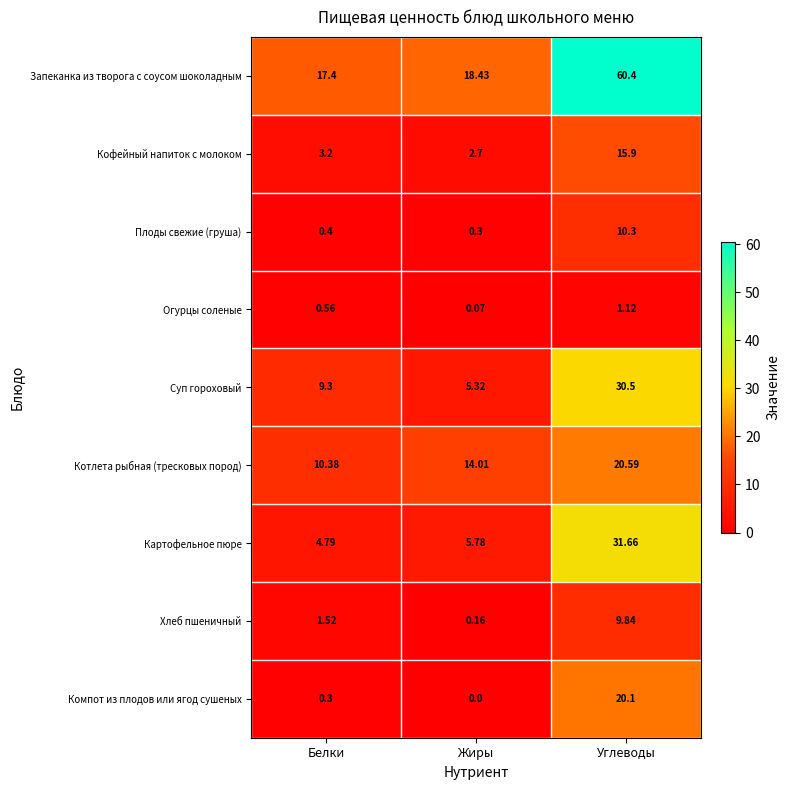

At Жиры, list the series in order from smallest to largest.

Компот из плодов или ягод сушеных, Огурцы соленые, Хлеб пшеничный, Плоды свежие (груша), Кофейный напиток с молоком, Суп гороховый, Картофельное пюре, Котлета рыбная (тресковых пород), Запеканка из творога с соусом шоколадным